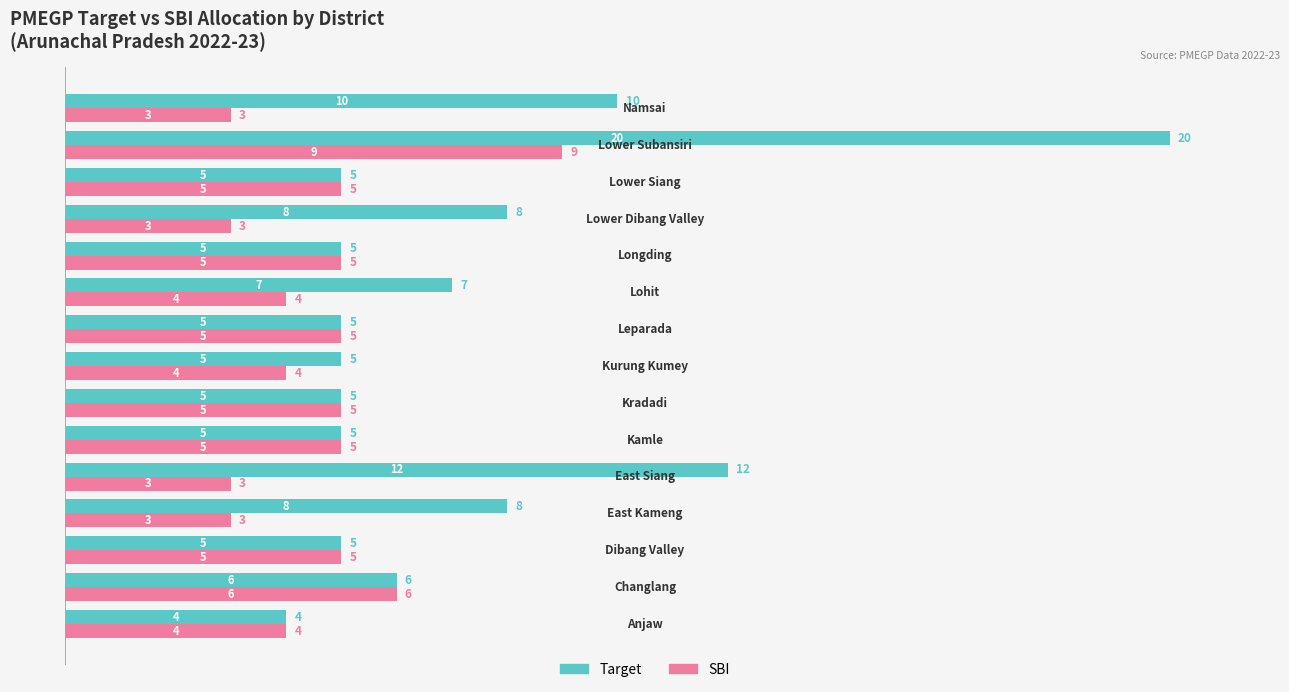

Which series has the widest spread of values?

Target